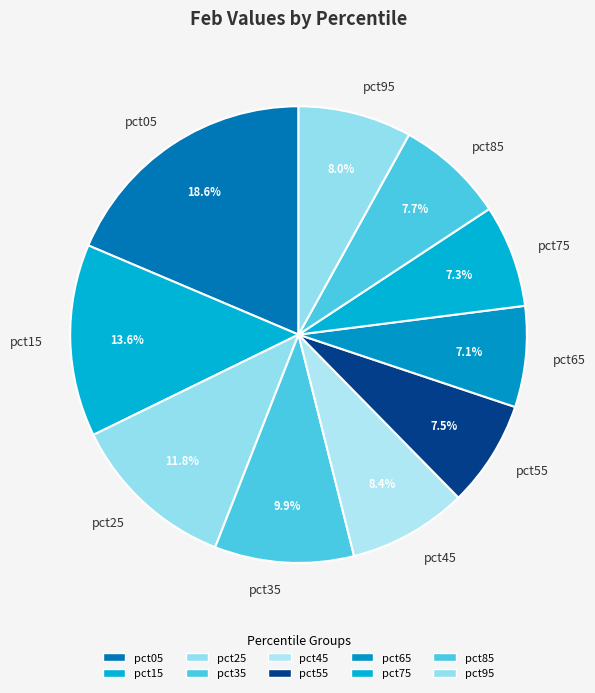

Is there any slice that represents more than half of the pie?

No